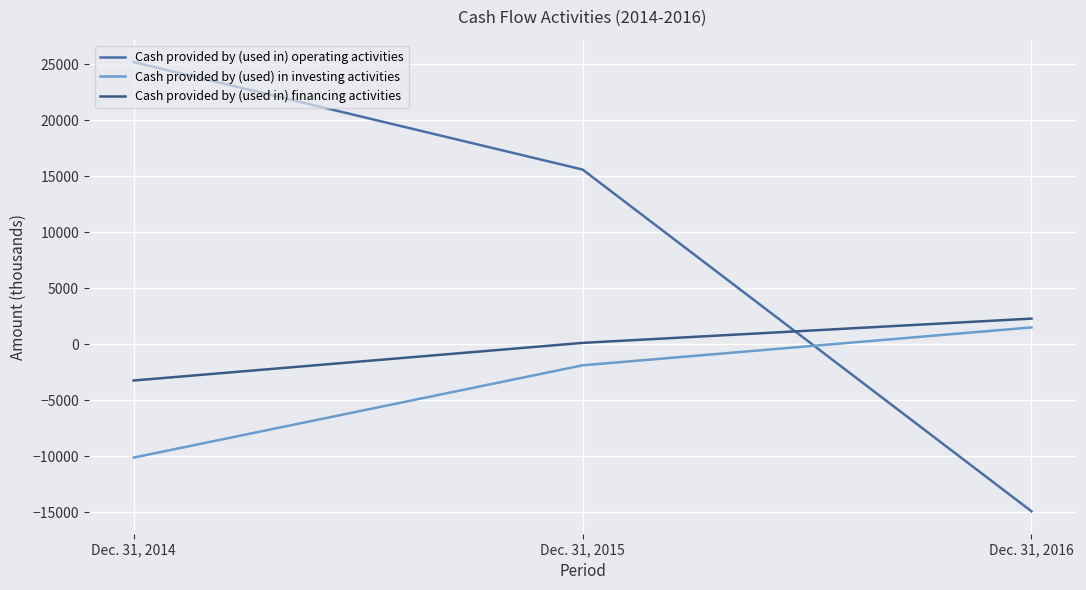

Which label corresponds to the smallest value in the chart?

Dec. 31, 2016